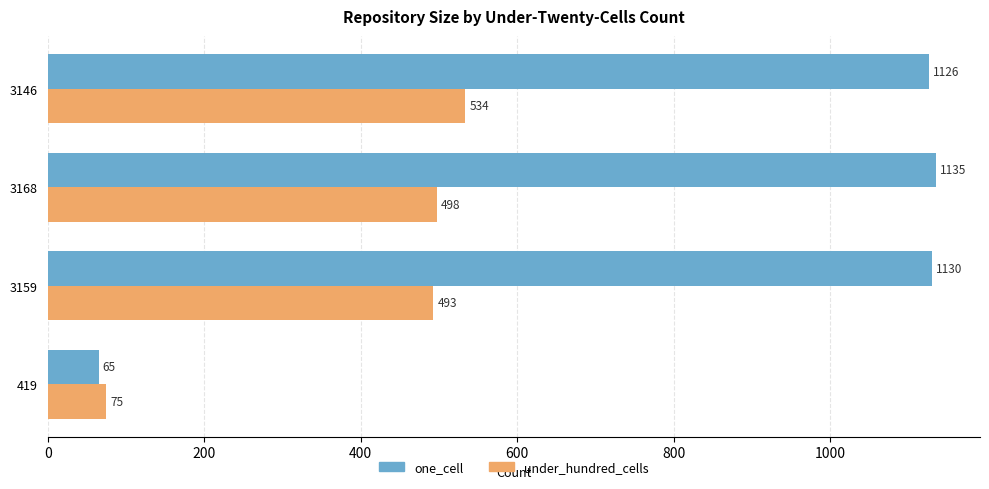

What is the difference between the maximum and minimum values in the under_hundred_cells series?

459